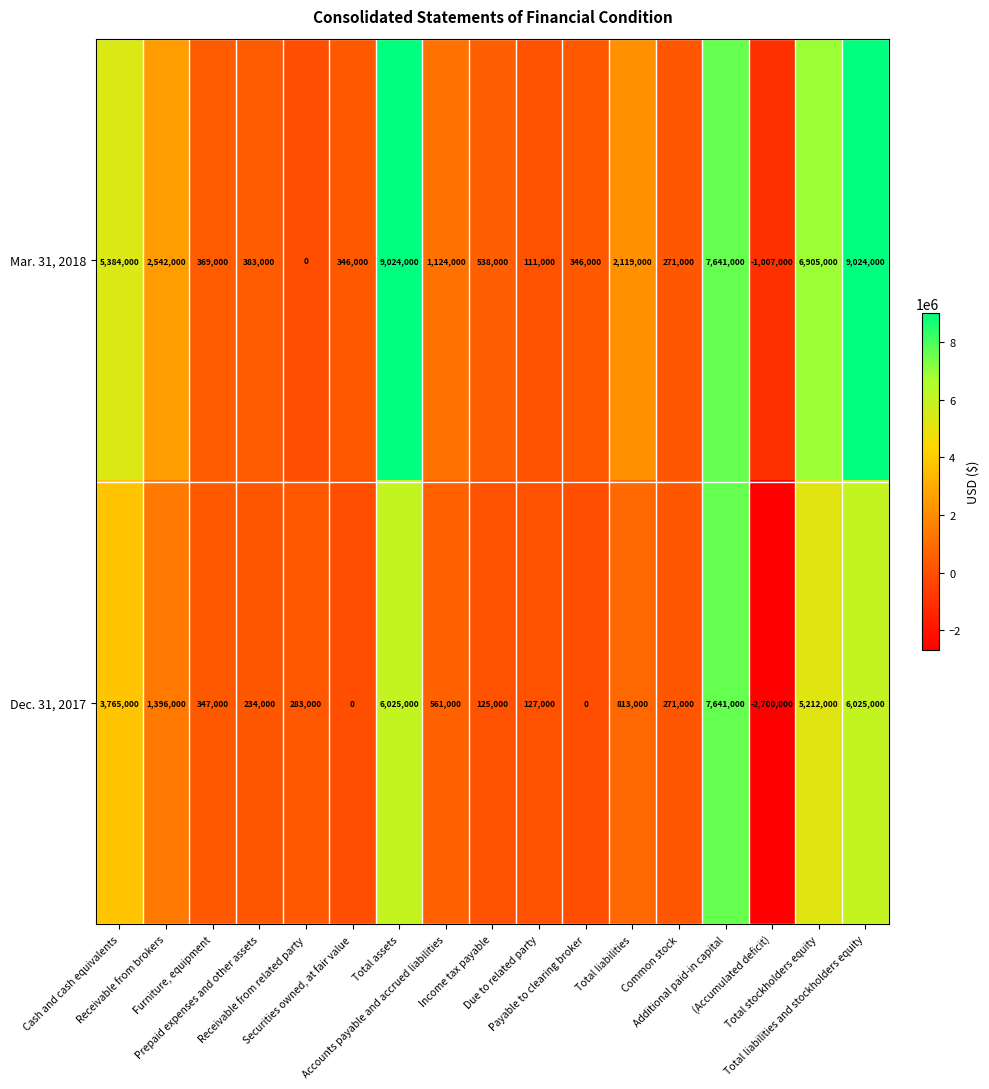

What is the lowest value of the Mar. 31, 2018 series?

-1007000